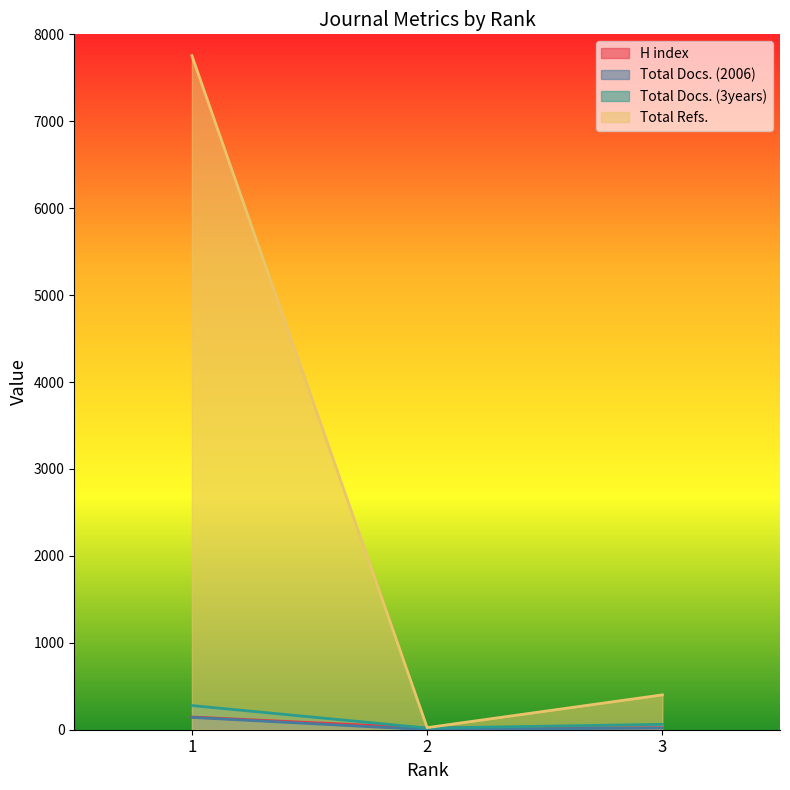

The value of Total Refs. at 3 is 249. True or false?

False